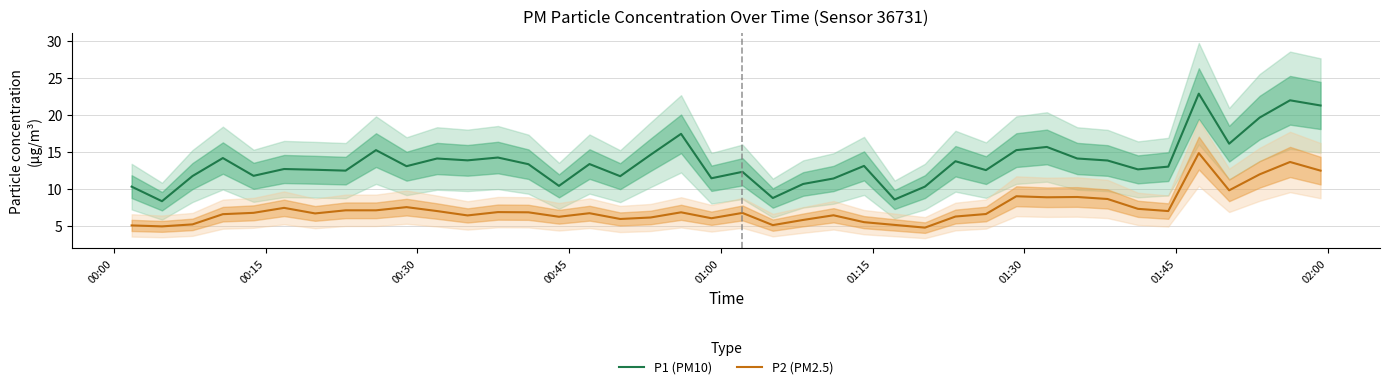

What is the minimum value for P2 (PM2.5)?

4.7